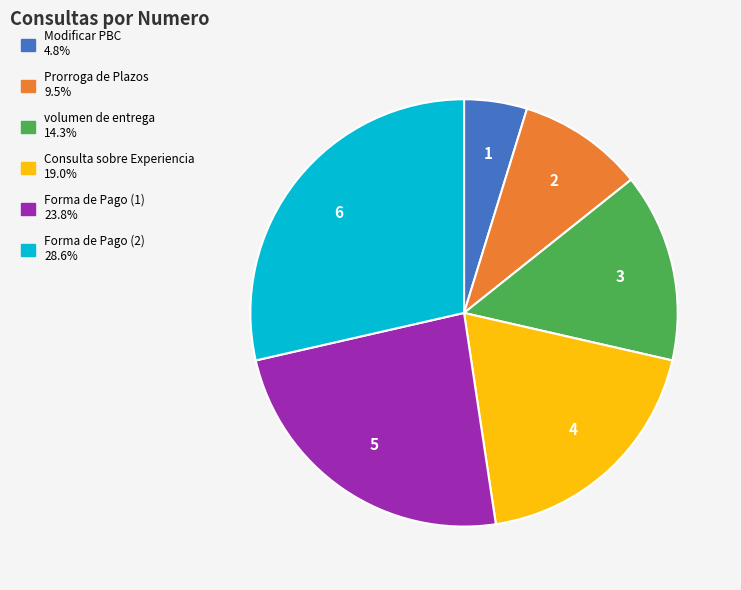

True or false: Forma de Pago (1) accounts for 19% of the total.

False